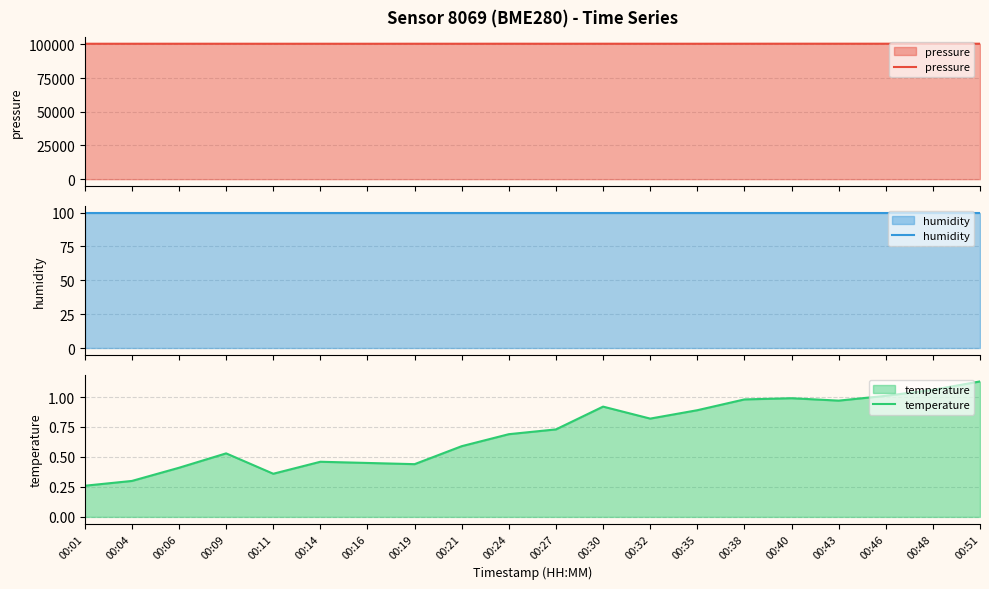

What are all the series names shown in the legend?

pressure, humidity, temperature